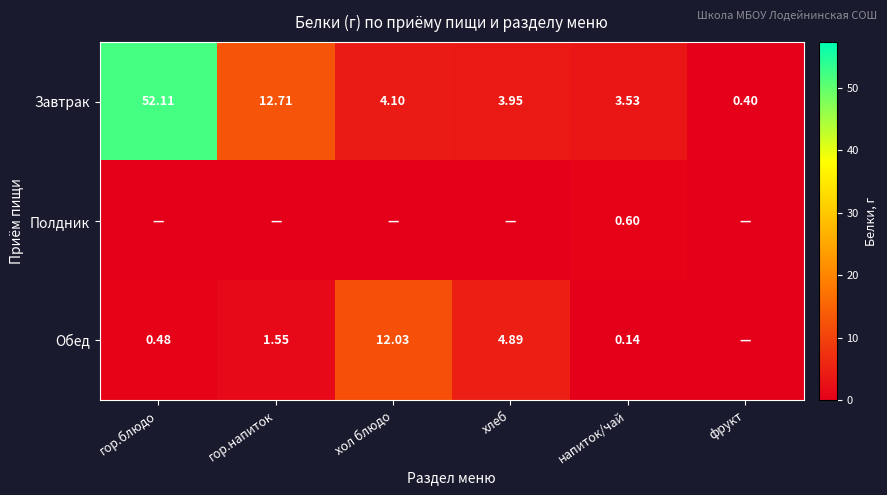

At which label does Завтрак first exceed 4?

гор.блюдо